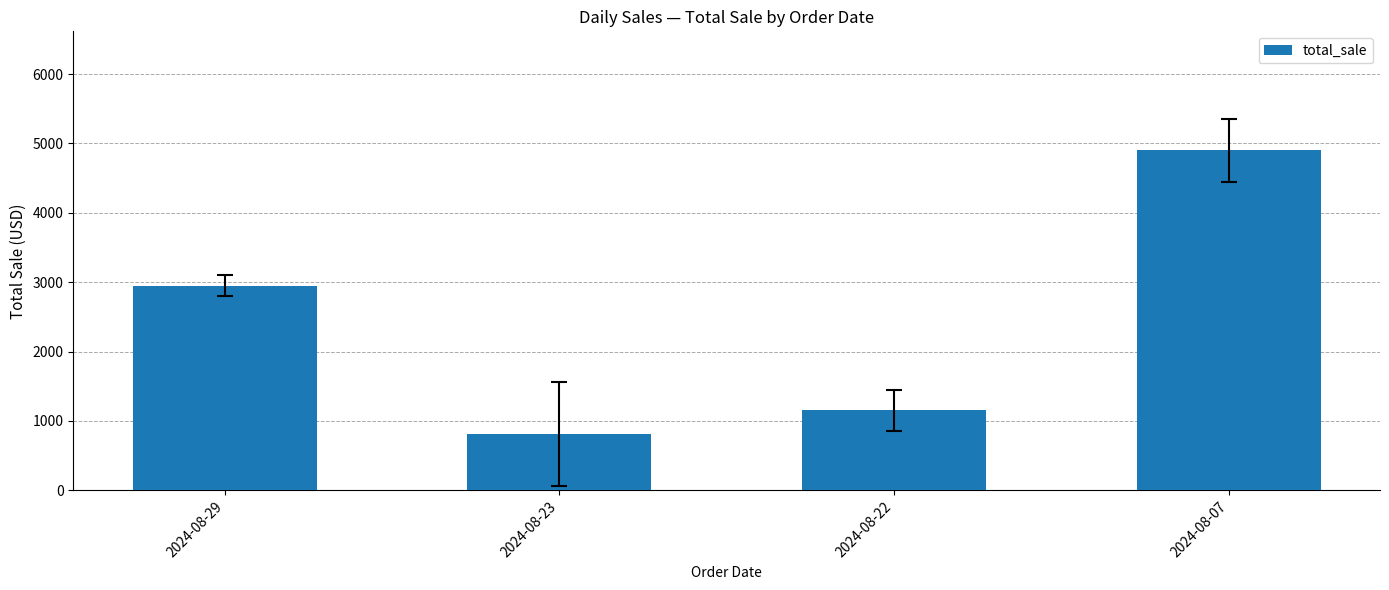

Reading right to left, list all the values displayed in this chart.

4901.0	1151.4	813.6	2947.8